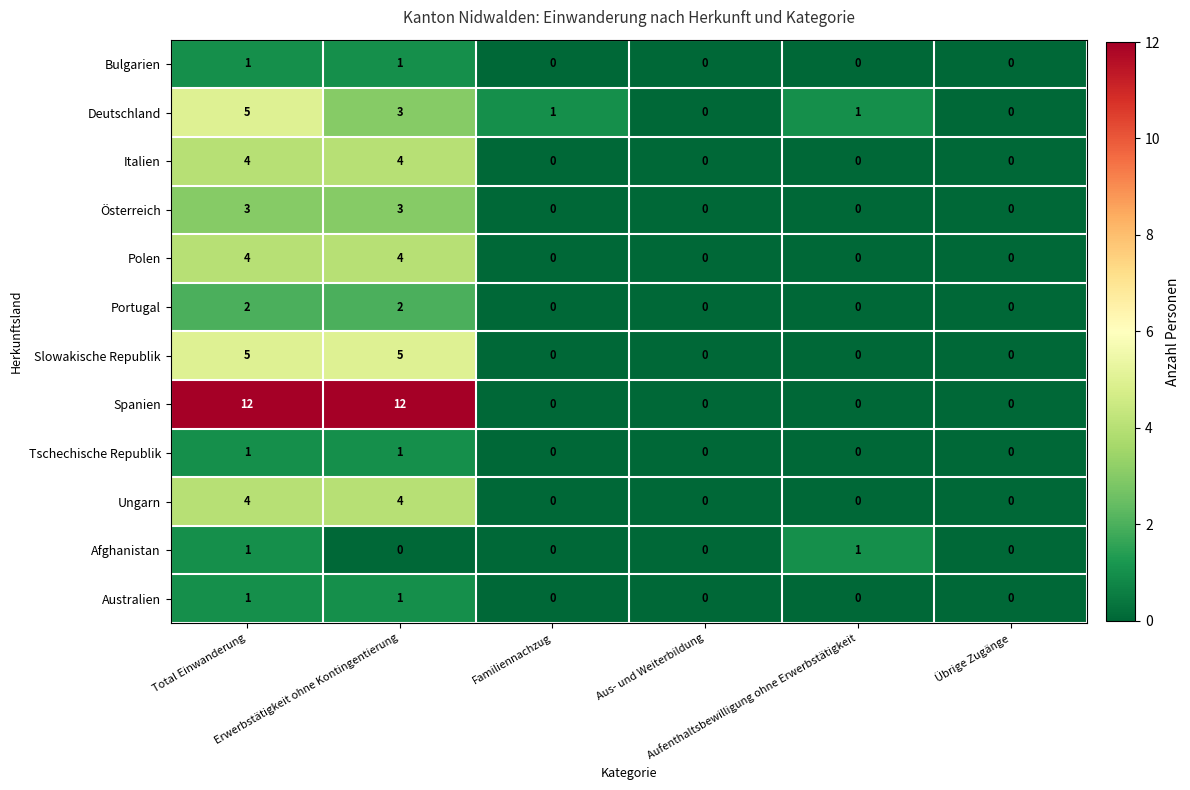

How many Australien values are between 0 and 1?

6